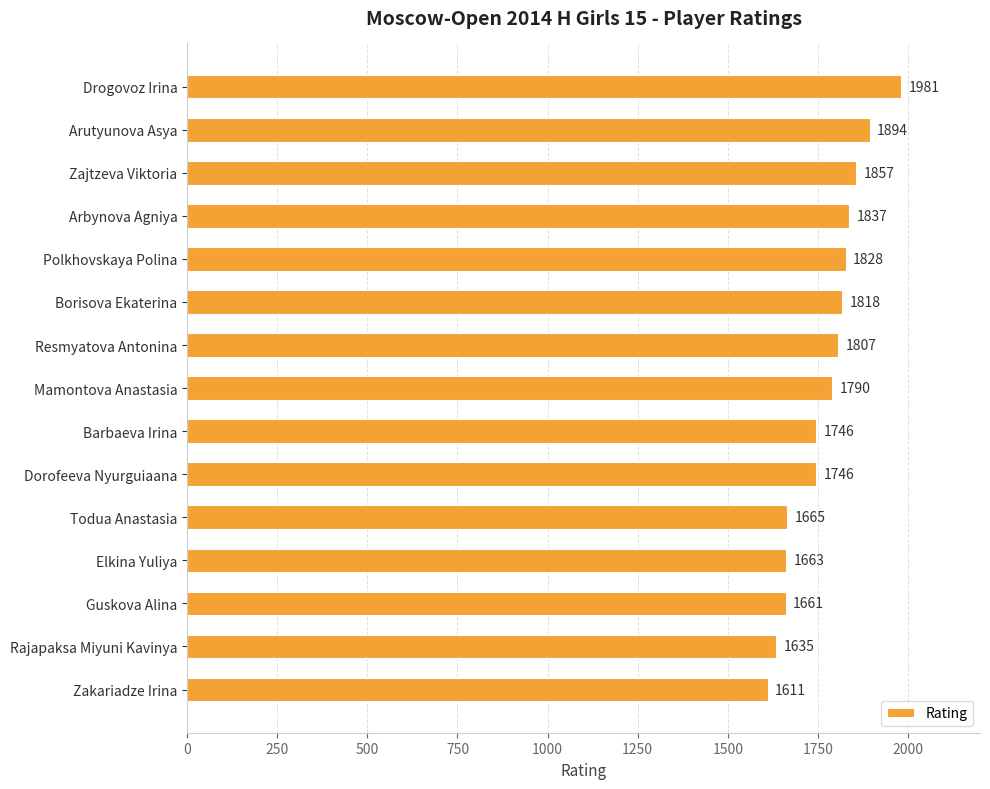

How many bars are there in total?

15